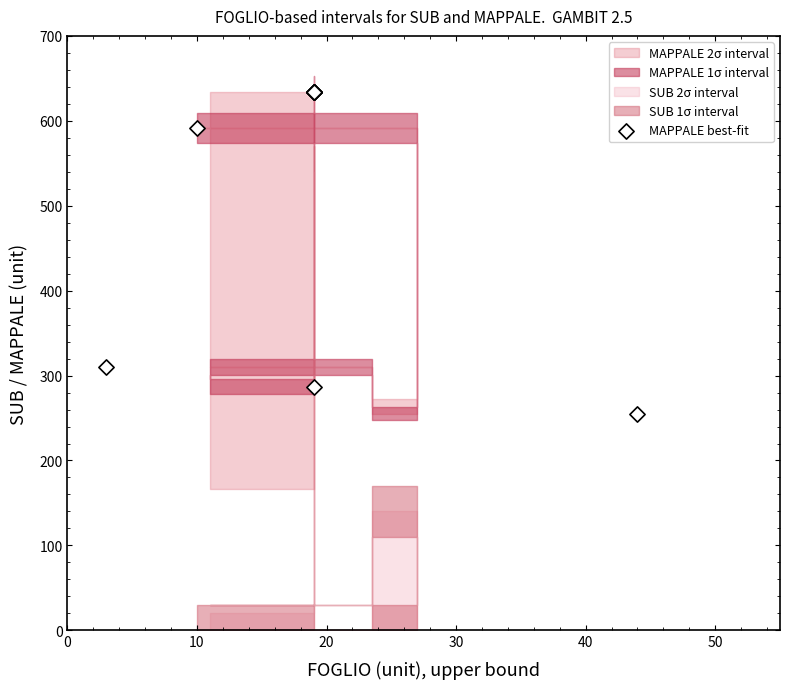

What Y value in the scatter plot is closest to 444?

310